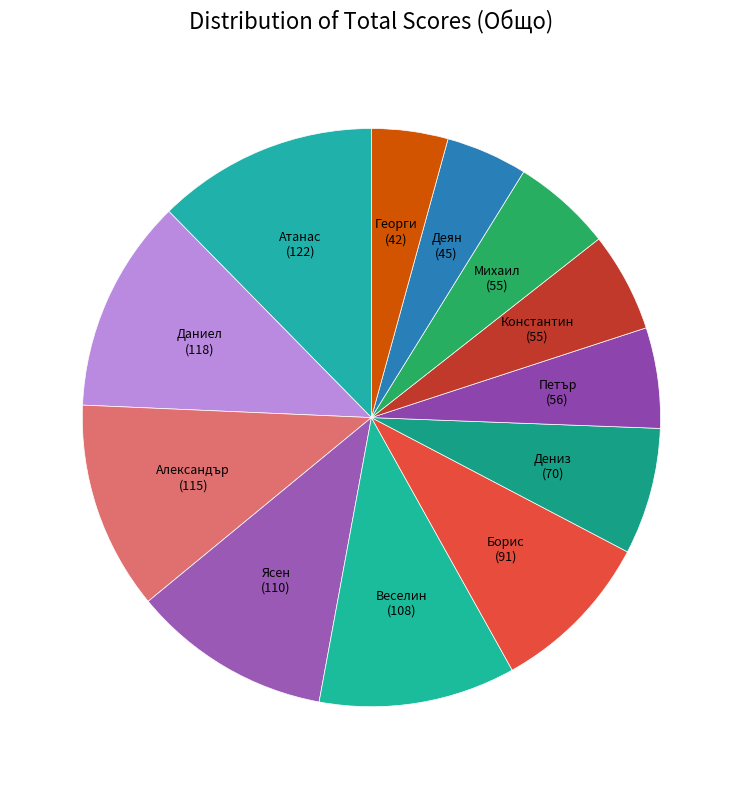

To the nearest percent, what is the average slice percentage?

8%